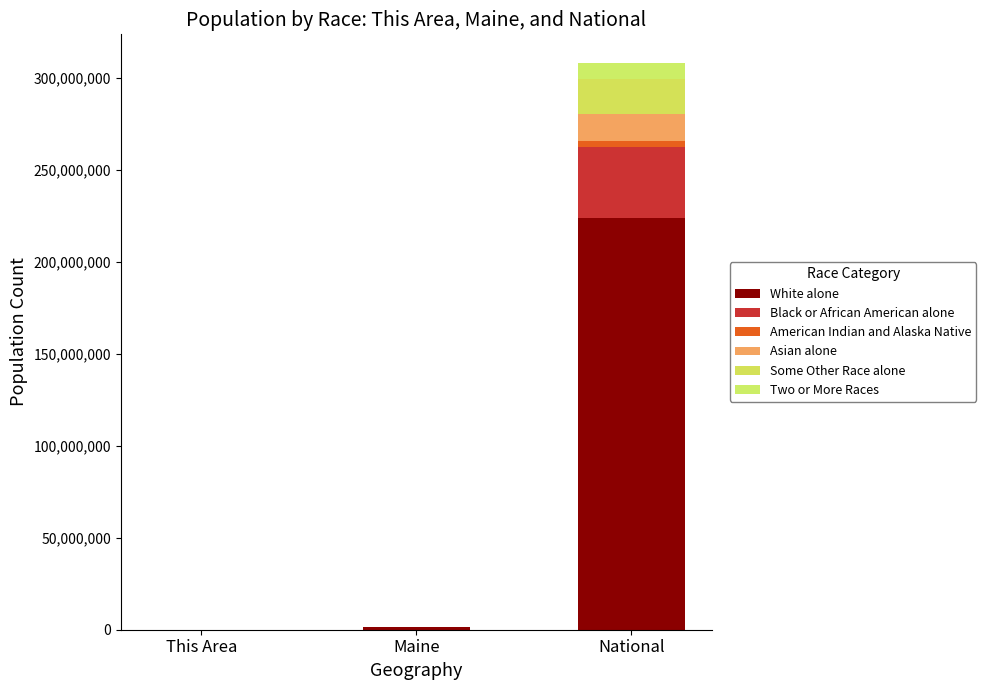

How many categories are shown in the chart?

3